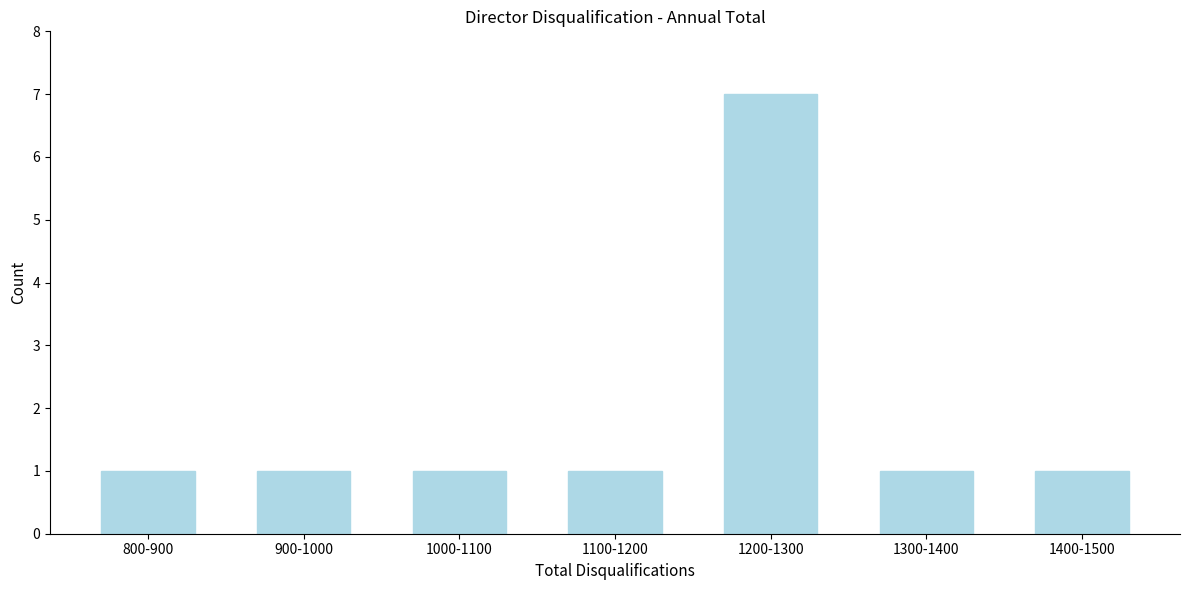

Reading left to right, what are all the values shown in this chart?

800-900=1	900-1000=1	1000-1100=1	1100-1200=1	1200-1300=7	1300-1400=1	1400-1500=1